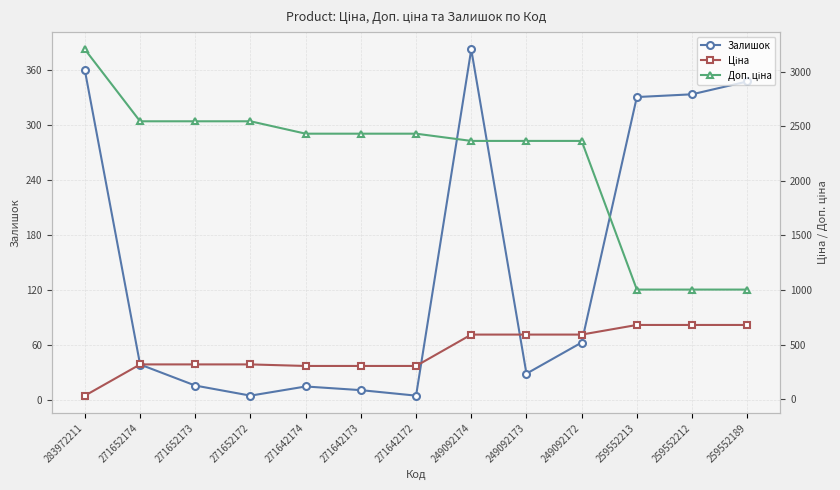

True or false: Доп. ціна and Ціна cross at least once.

False